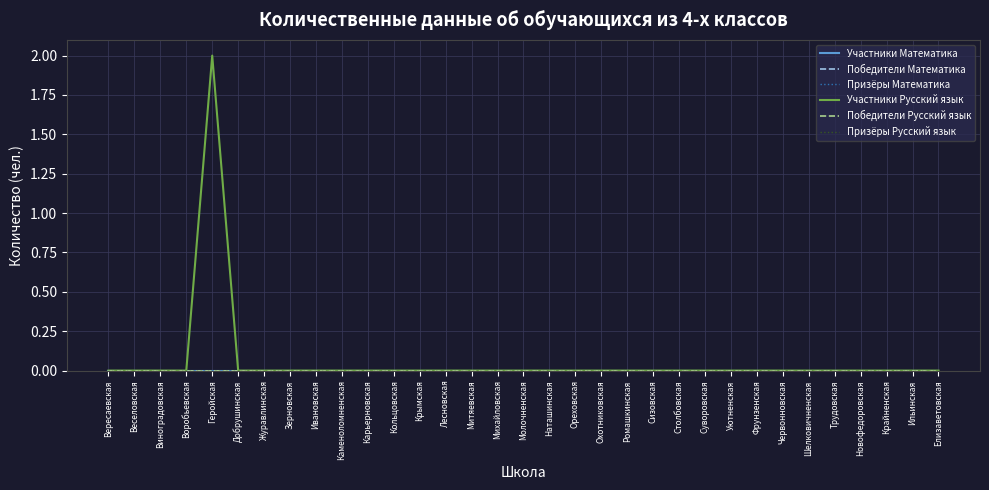

Is the value of Участники Математика at Молочненская greater than the value of Победители Русский язык at Ивановская?

No